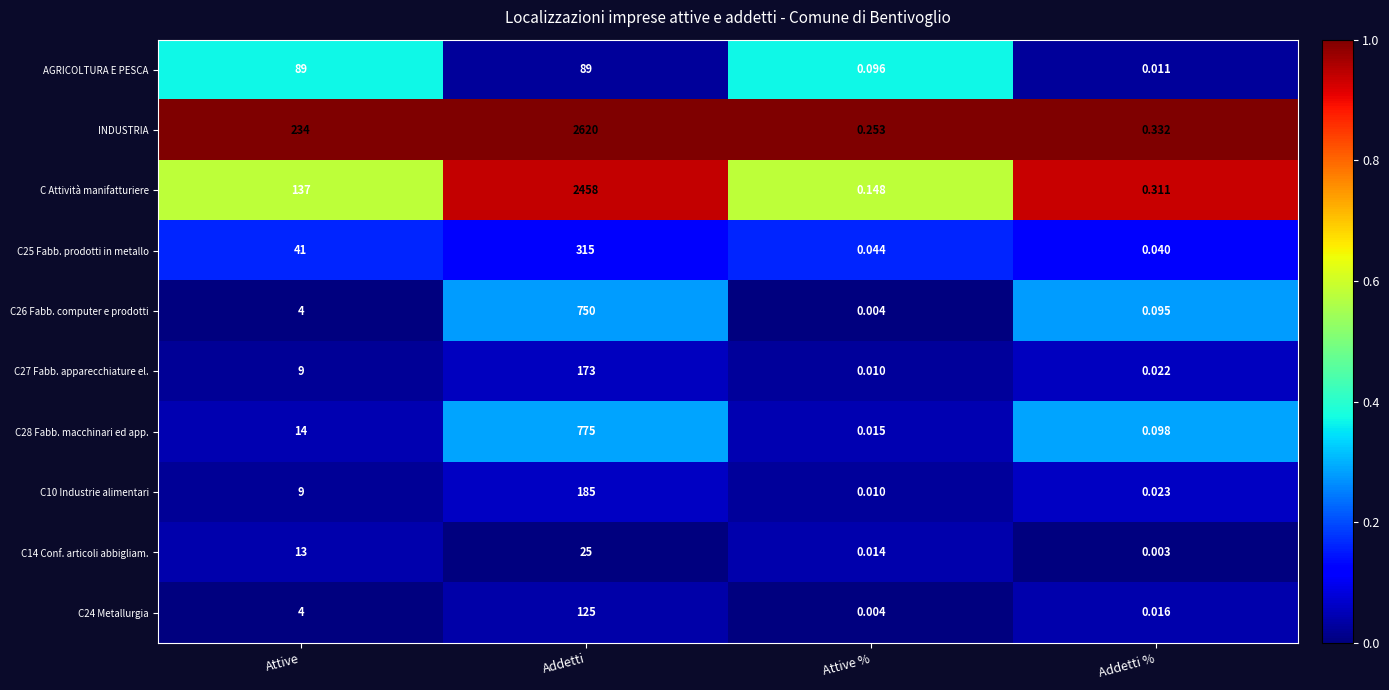

Which series changed the most between Addetti and Addetti %?

INDUSTRIA